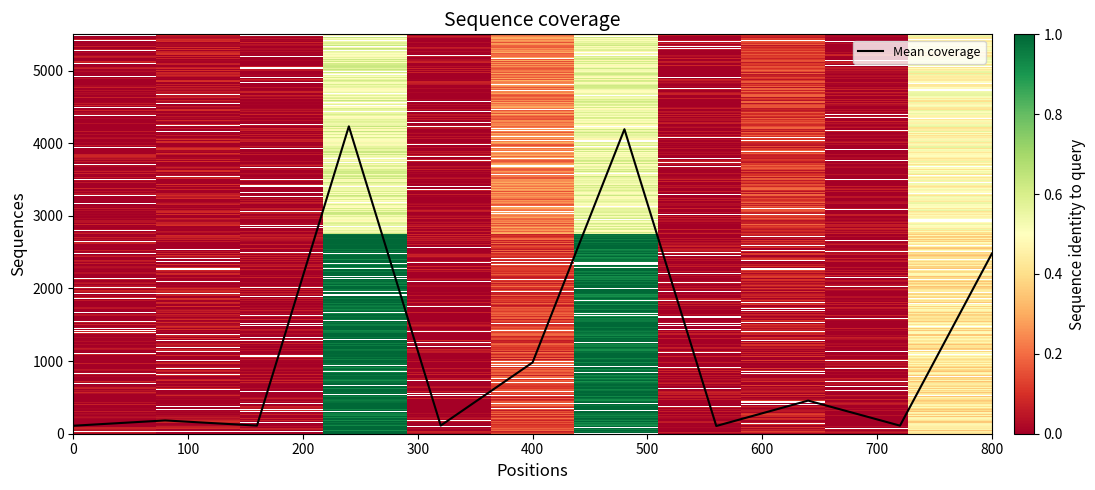

Reading left to right, what are all the values shown in this chart?

21100338303: SJR=0.0	Total Docs. (2014)=0.0	Total Docs. (3years)=0.0	Total Refs.=1.0	Total Cites (3years)=0.0	Citable Docs. (3years)=0.1	Cites / Doc. (2years)=1.0	Ref. / Doc.=0.0	%Female=0.0	Overton=0.0	H index=0.4
21100330845: SJR=0.0	Total Docs. (2014)=0.0	Total Docs. (3years)=0.0	Total Refs.=0.6	Total Cites (3years)=0.0	Citable Docs. (3years)=0.2	Cites / Doc. (2years)=0.5	Ref. / Doc.=0.0	%Female=0.1	Overton=0.0	H index=0.5